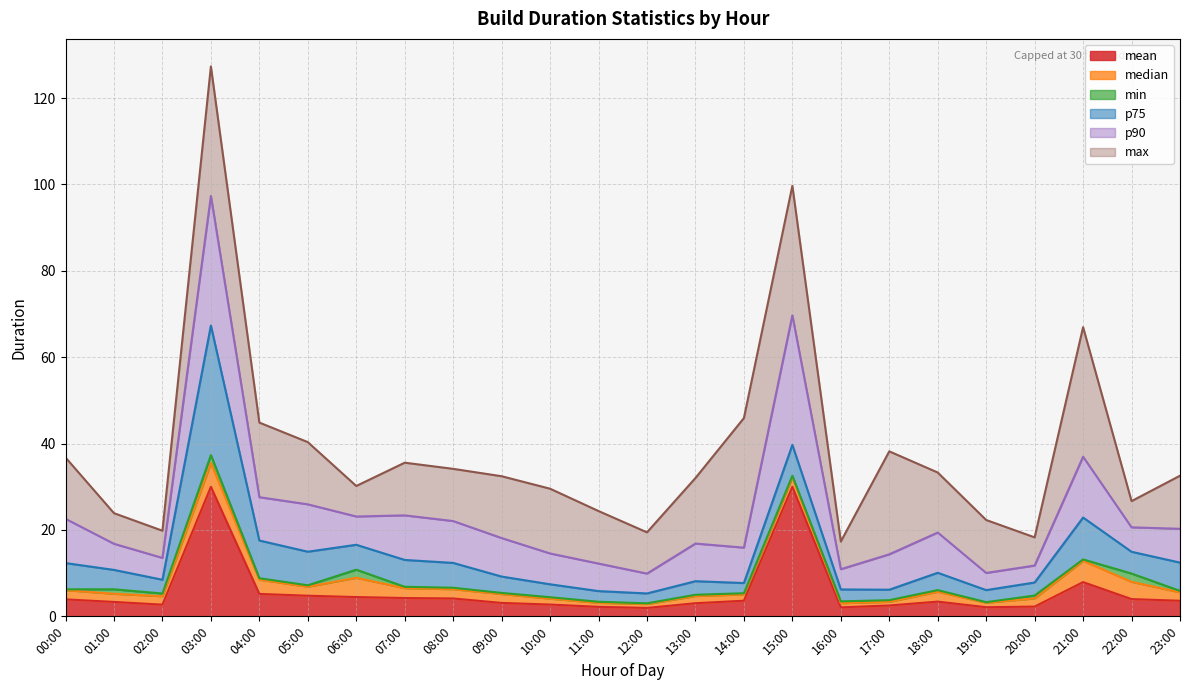

What is the lowest value of the p75 series?

2.3